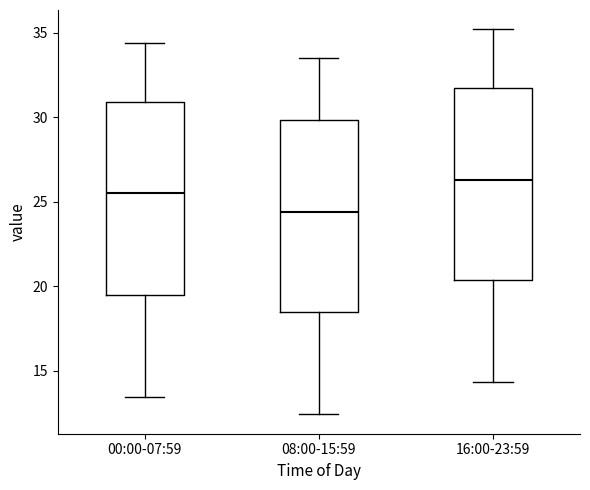

Where does the lower whisker of the box for 16:00-23:59 end on the y-axis? The values are not printed on the chart, so give them approximately, as read against the axis.

14.5